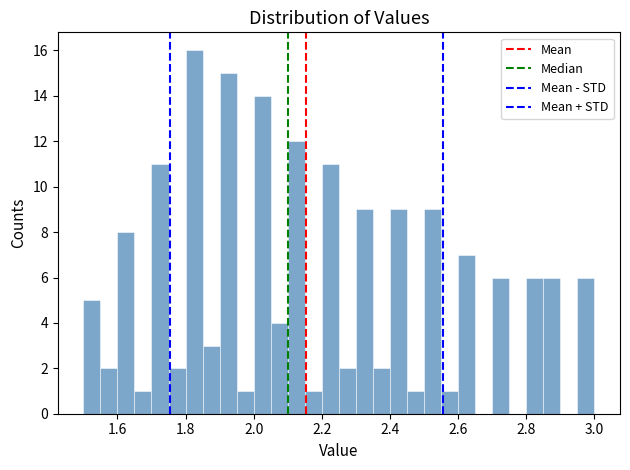

Read against the x-axis, roughly where is the centre of the tallest bar?

1.82